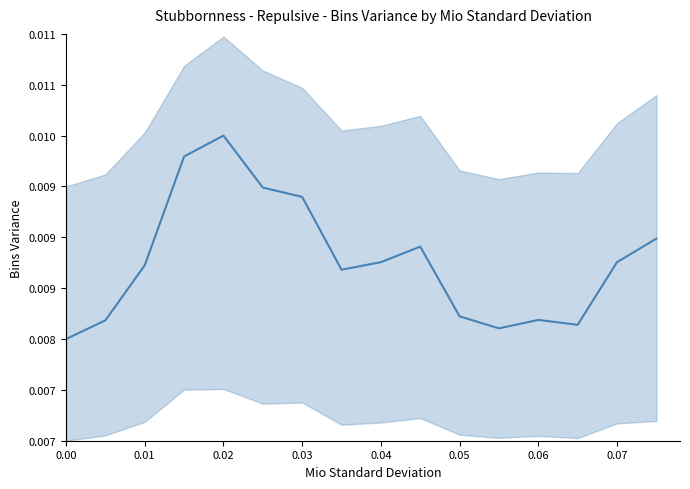

How many points are higher than both their immediate neighbors (excluding endpoints)?

3